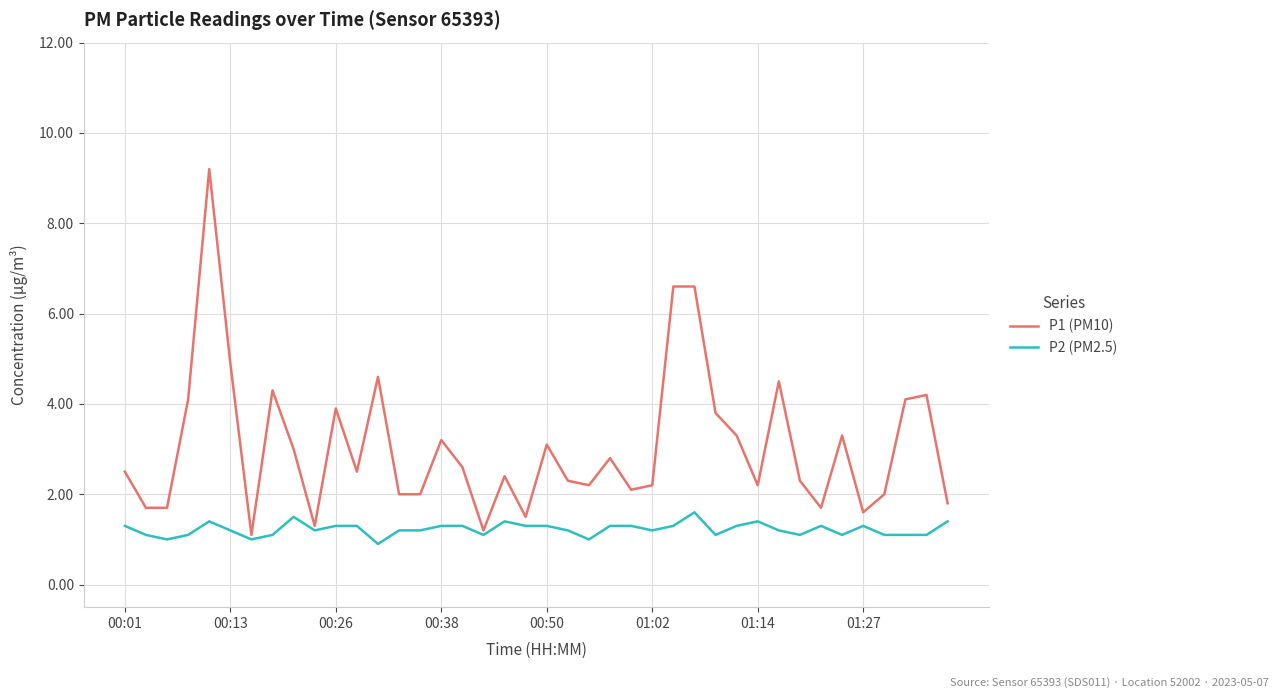

What is the smallest value displayed?

0.9